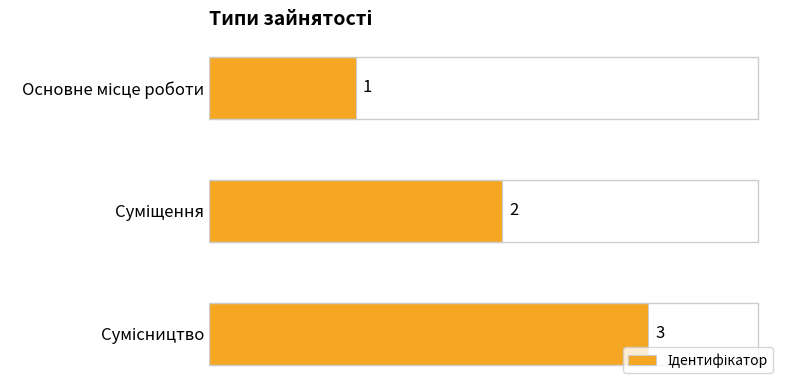

What is the difference between the second highest and minimum values?

1